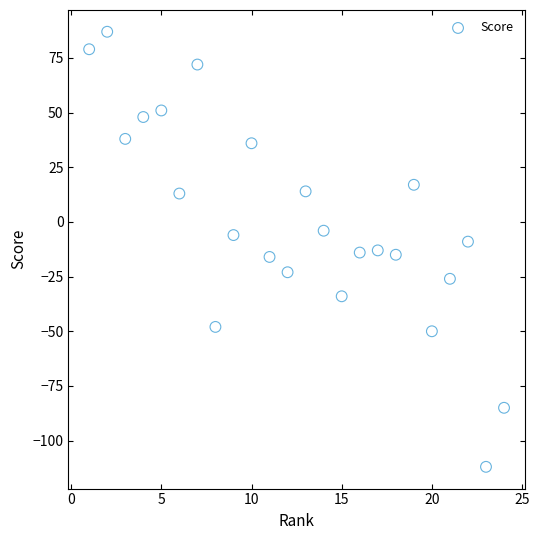

What is the range of X values (max minus min)?

23